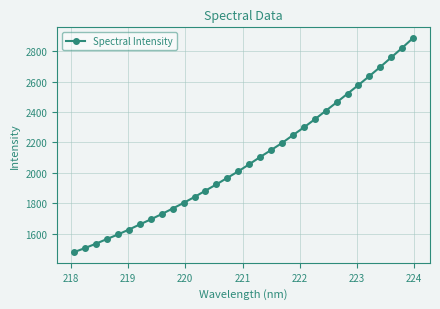

Is this an area chart (filled region under the line)?

No